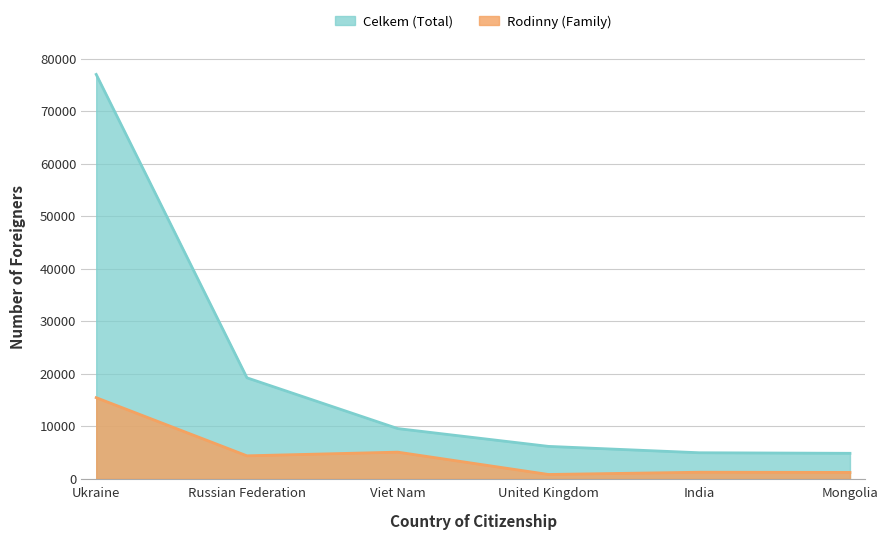

How many values in the Rodinny (Family) series are below 4372?

3